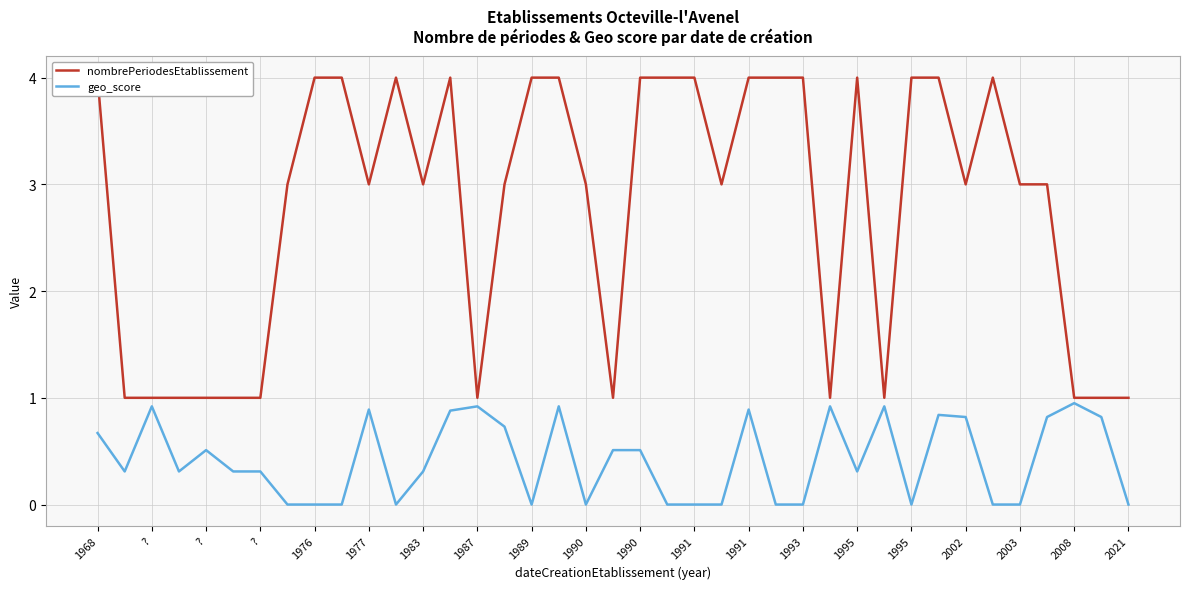

True or false: geo_score and nombrePeriodesEtablissement intersect in this chart.

False